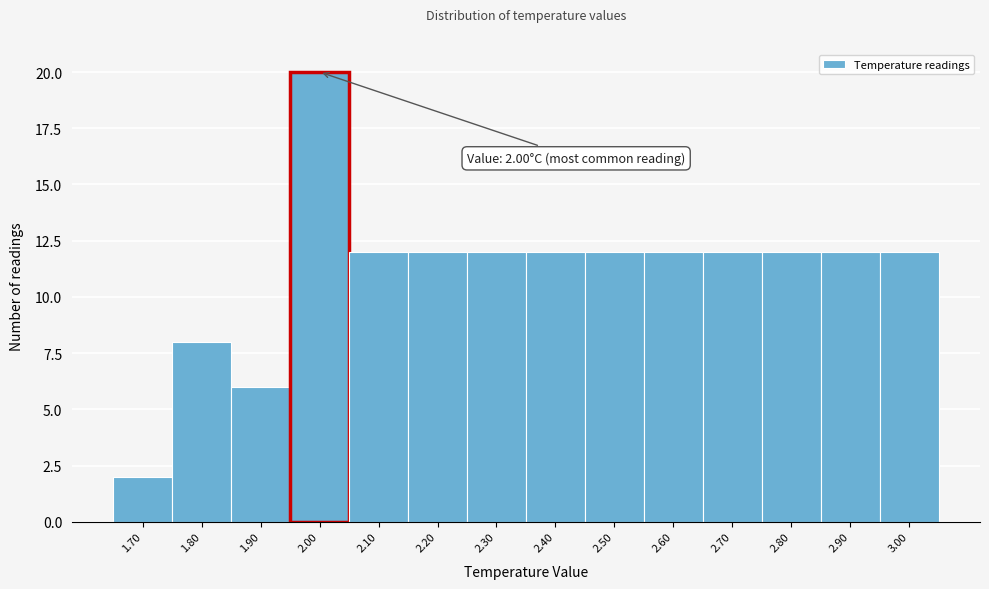

Reading right to left, what are all the values shown in this chart?

3.00=12	2.90=12	2.80=12	2.70=12	2.60=12	2.50=12	2.40=12	2.30=12	2.20=12	2.10=12	2.00=20	1.90=6	1.80=8	1.70=2